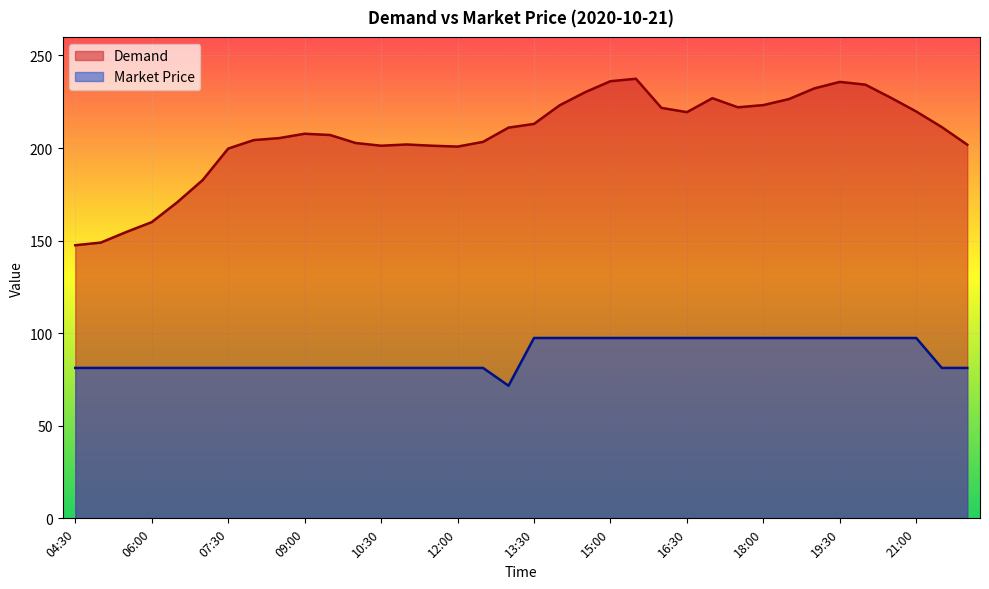

What is the spread (max minus min) of values at 08:00?

123.0